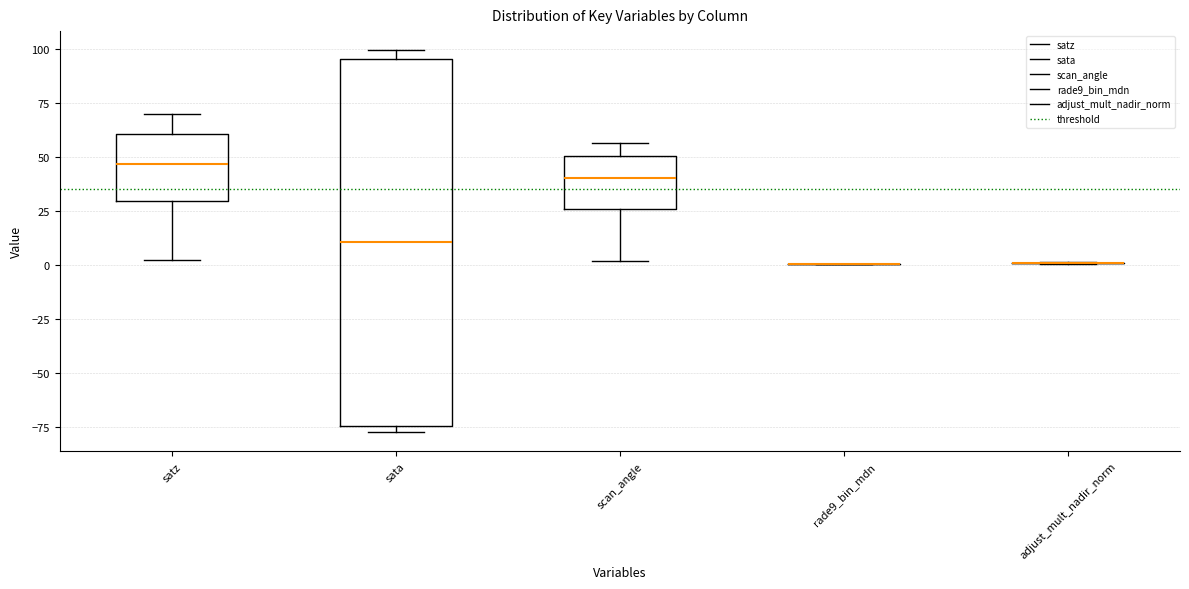

Reading left to right, transcribe this box plot: for each box, give where its median line is, the range the box spans, and where its two whiskers end, as read against the y-axis. The values are not printed on the chart, so give them approximately, as read against the axis.

satz: median 45, box 30 to 60, whiskers 0 to 70
sata: median 10, box -75 to 95, whiskers -80 to 100
scan_angle: median 40, box 25 to 50, whiskers 0 to 55
rade9_bin_mdn: box collapsed to a line at 0, whiskers 0 to 0
adjust_mult_nadir_norm: box collapsed to a line at 0, whiskers 0 to 0